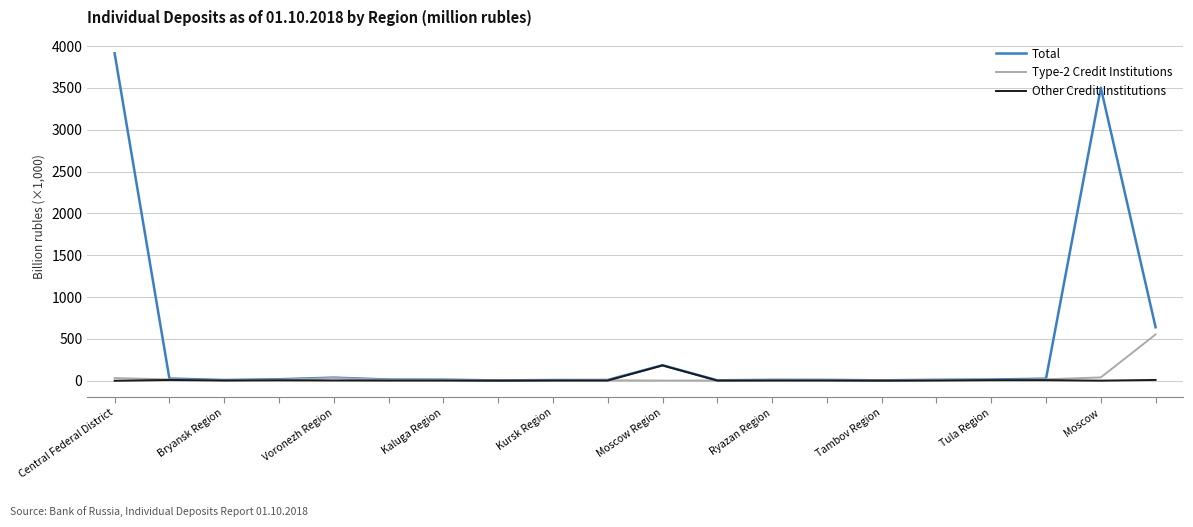

What is the highest value of the Type-2 Credit Institutions series?

553.9